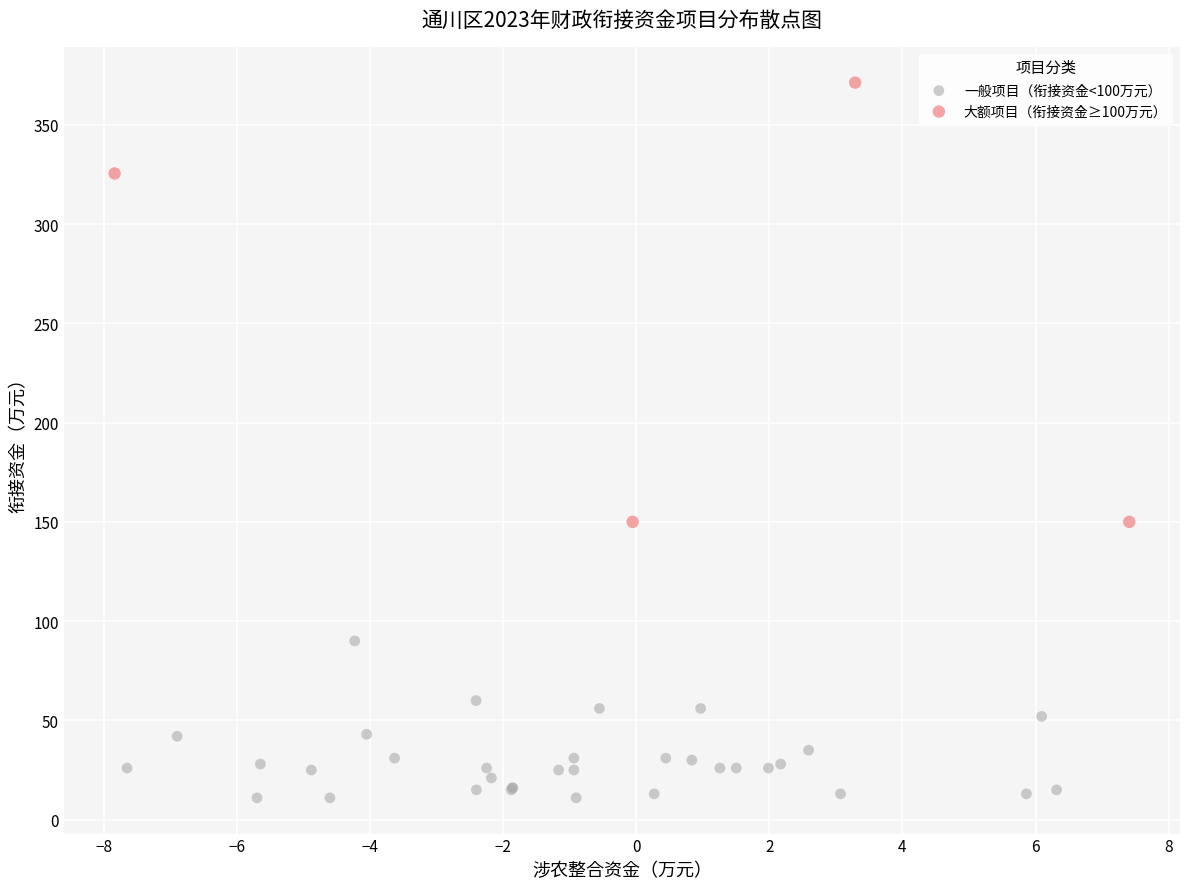

What are all the series names shown in the legend?

一般项目（衔接资金<100万元）, 大额项目（衔接资金≥100万元）